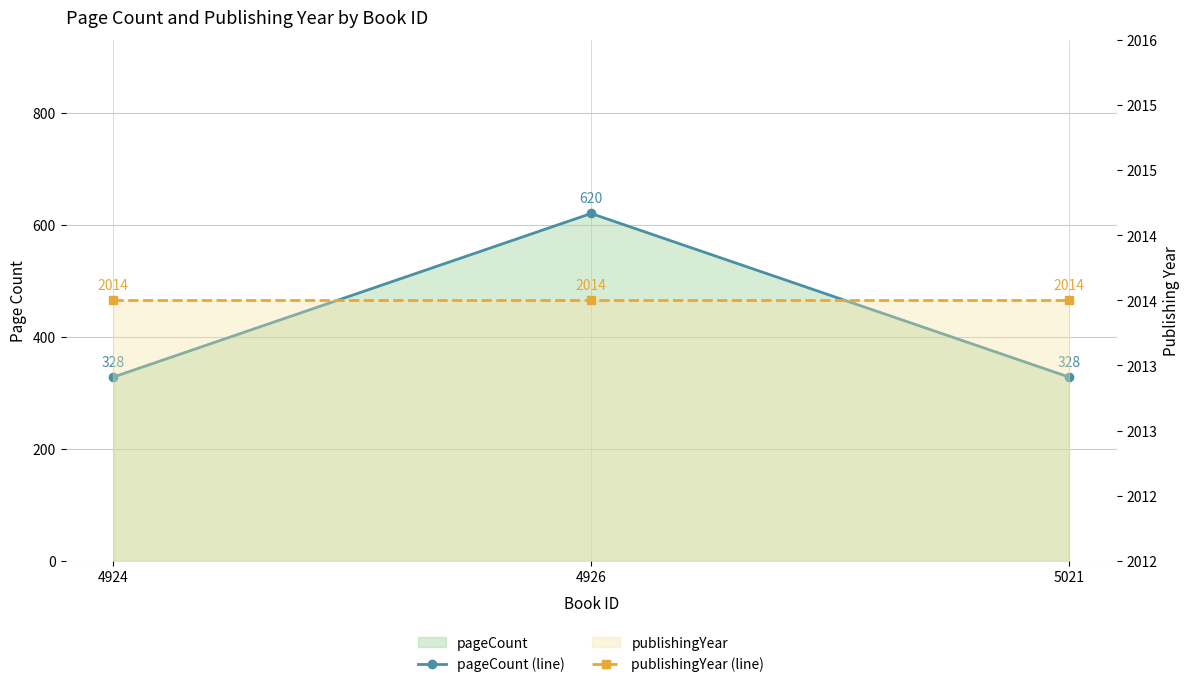

What is the sum of the pageCount (line) values at 4926 and 4924?

948